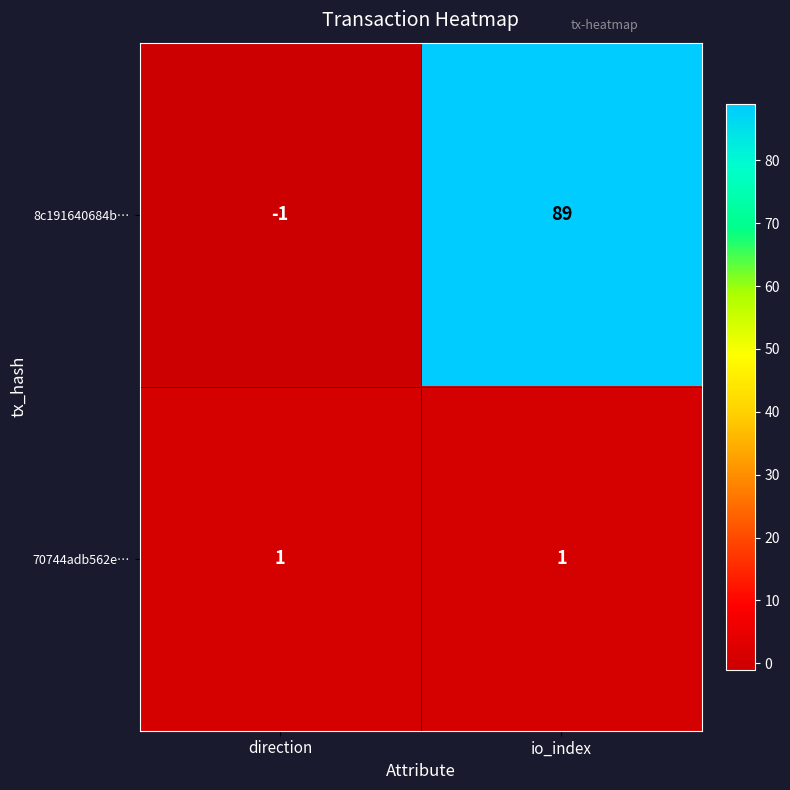

Which series has the largest total across all categories?

8c191640684b…